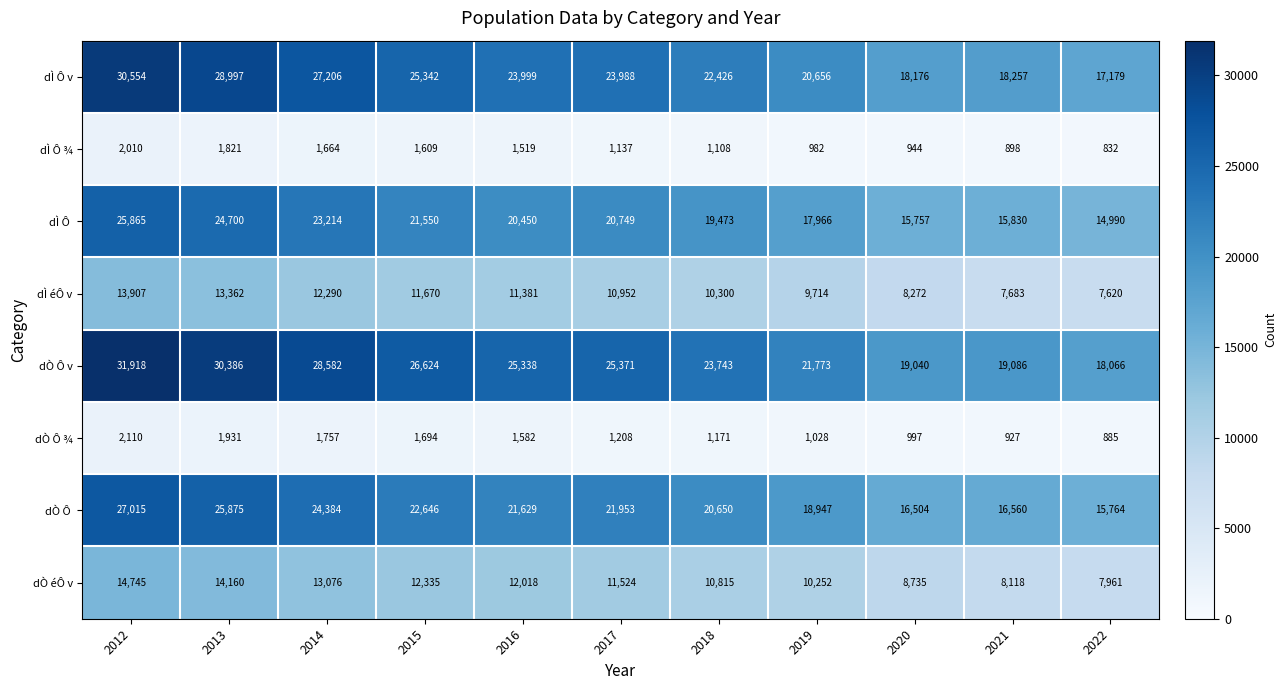

Is it true that dÒ Ô v equals 30386 at 2013?

True